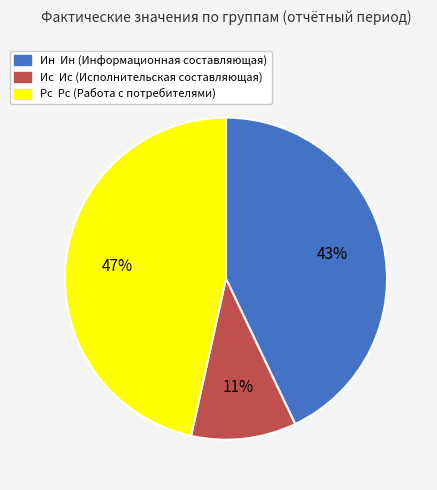

How many segments does this pie chart have?

3